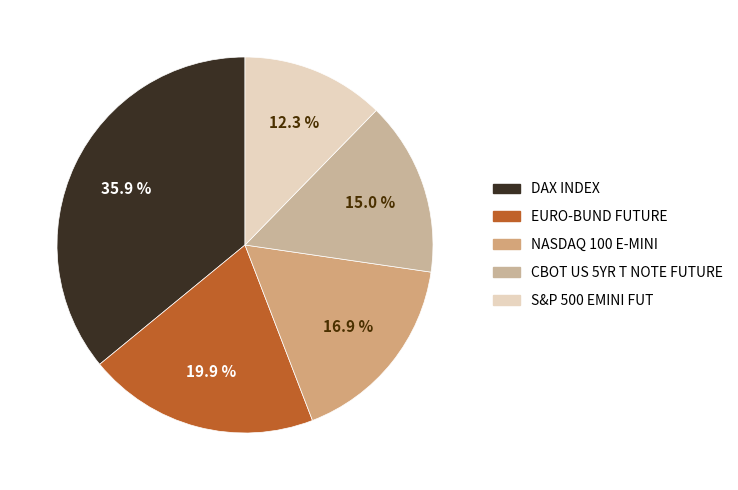

What percentage is the CBOT US 5YR T NOTE FUTURE slice, to the nearest percent?

15%